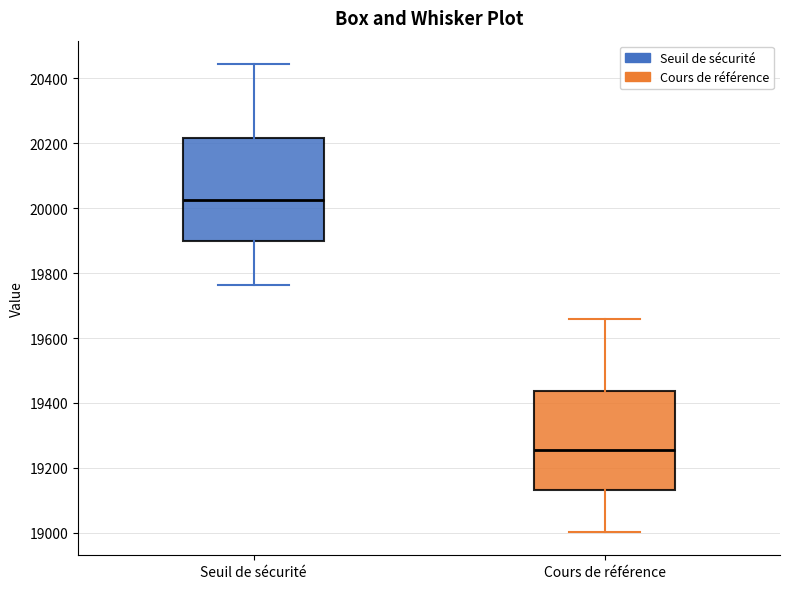

Reading left to right, transcribe this box plot: for each box, give where its median line is, the range the box spans, and where its two whiskers end, as read against the y-axis. The values are not printed on the chart, so give them approximately, as read against the axis.

Seuil de sécurité: median 20020, box 19900 to 20220, whiskers 19760 to 20440
Cours de référence: median 19260, box 19140 to 19440, whiskers 19000 to 19660